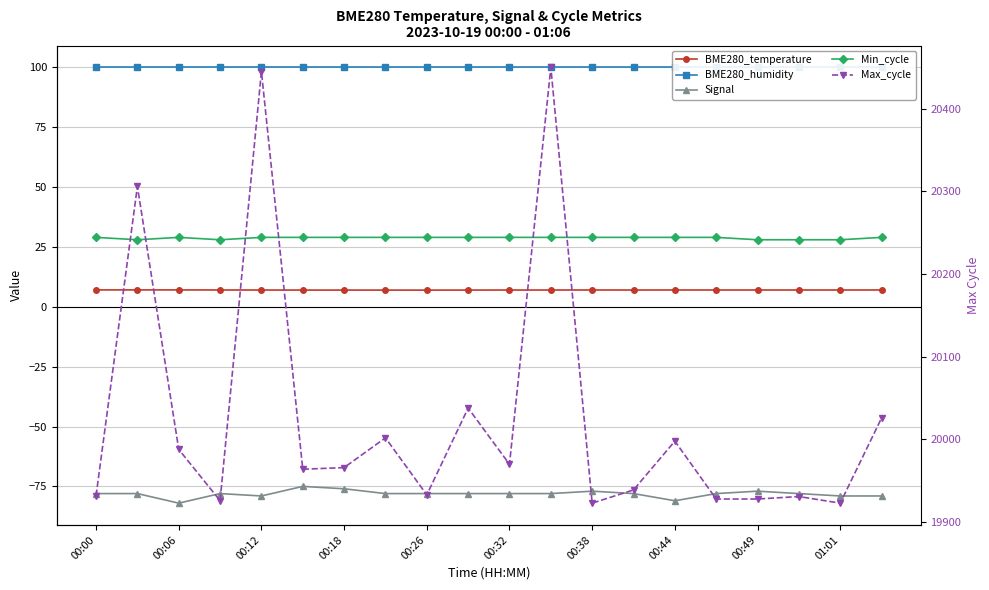

What is the value of the Signal point at the 7th from the left?

-76.0